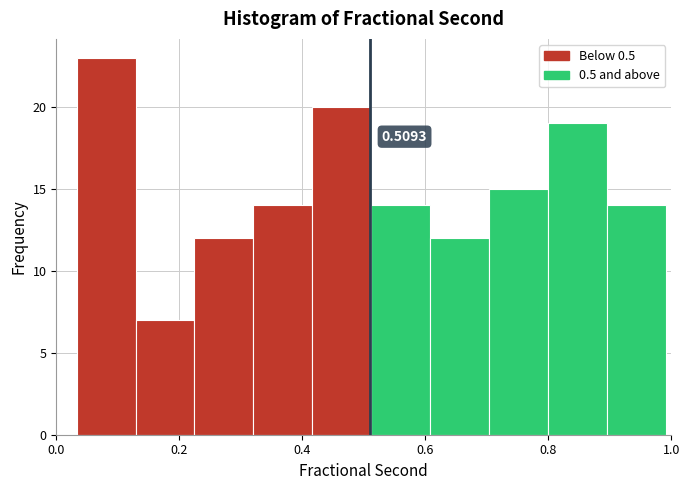

Over which range of the x-axis is the bar tallest?

0.04 to 0.12